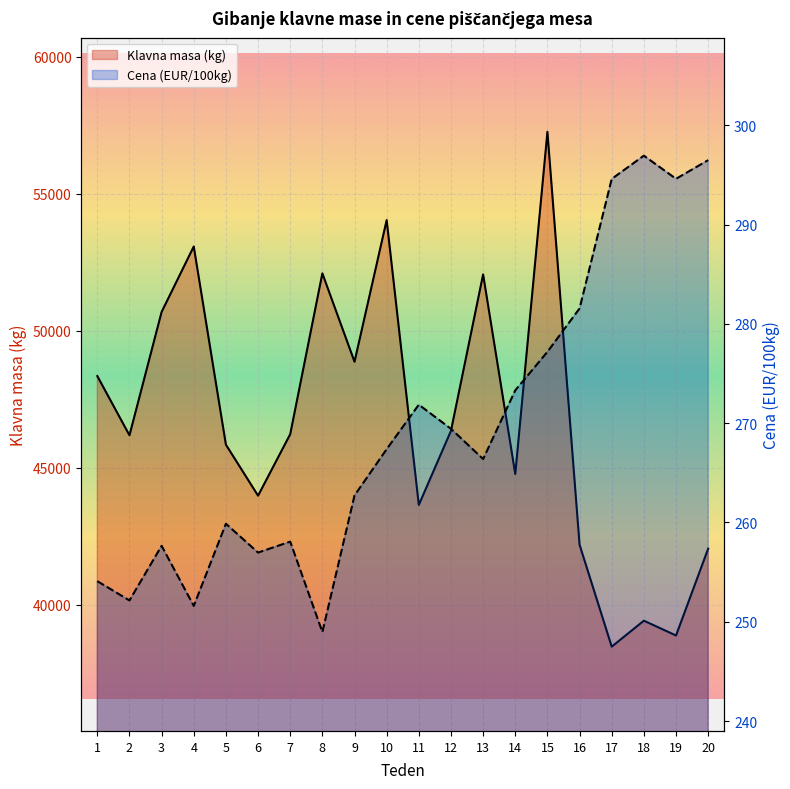

True or false: Klavna masa (kg) has more than 2 points higher than both neighbors.

True